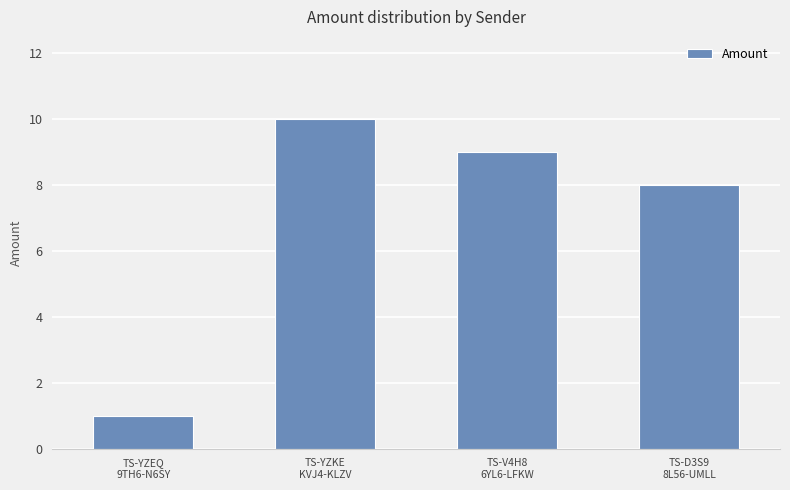

Reading left to right, list all the values displayed in this chart.

TS-YZEQ
9TH6-N6SY=1	TS-YZKE
KVJ4-KLZV=10	TS-V4H8
6YL6-LFKW=9	TS-D3S9
8L56-UMLL=8